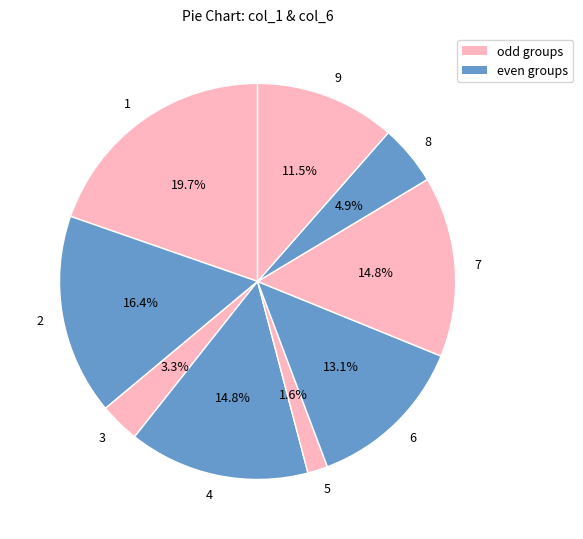

What is the ratio of the value at 8 to the value at 4?

0.3